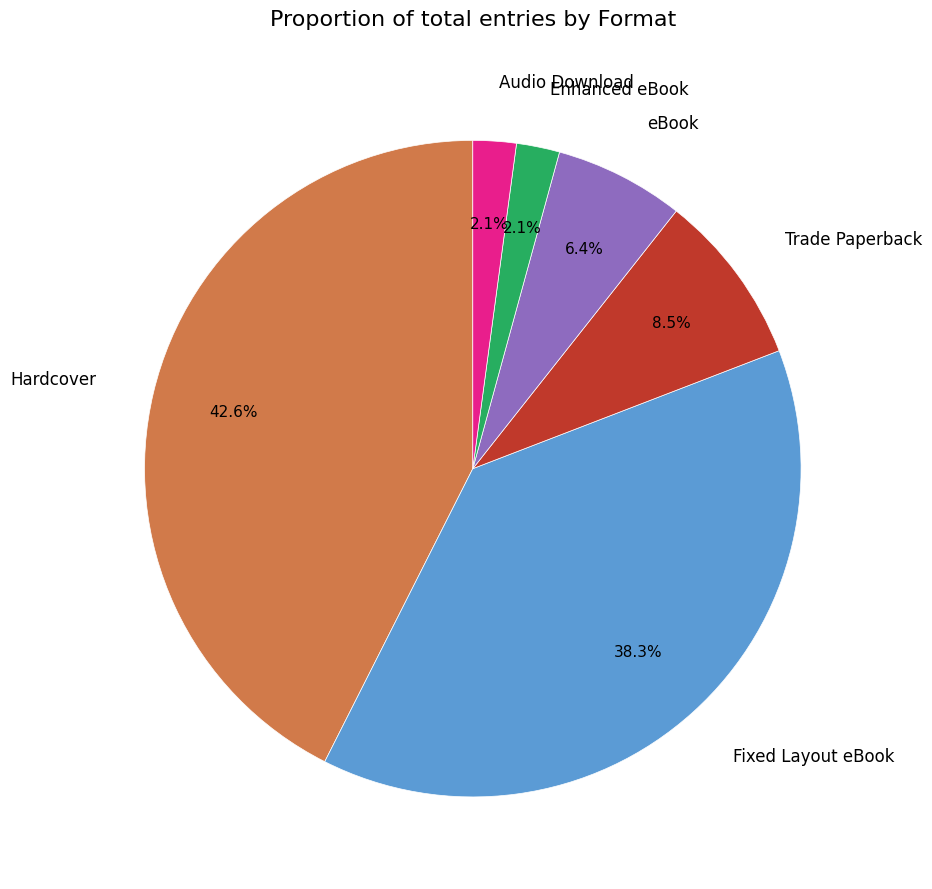

To the nearest percent, what is the difference between the largest and smallest slice percentages?

40%